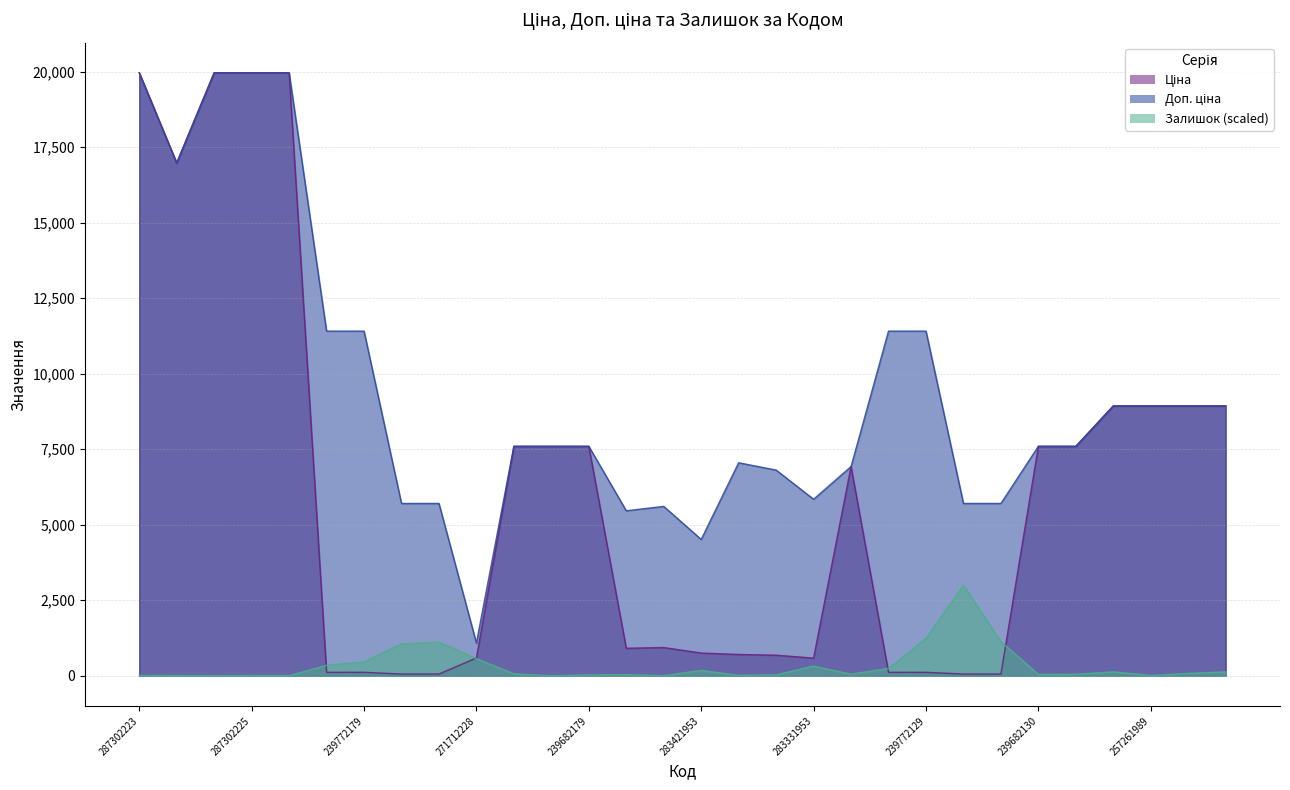

Read the Ціна value at 239732129.

57.0